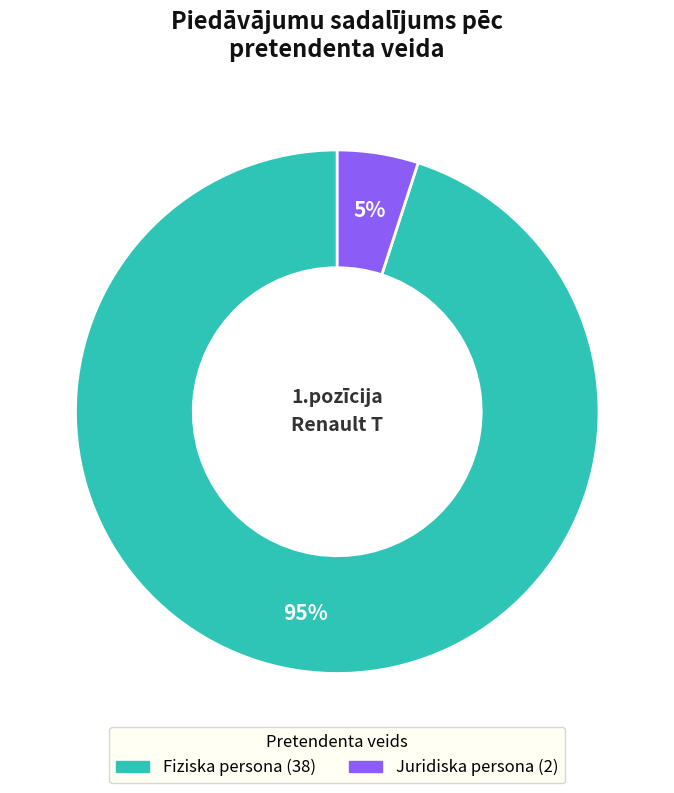

To the nearest percent, what is the difference between the largest and smallest slice percentages?

90%